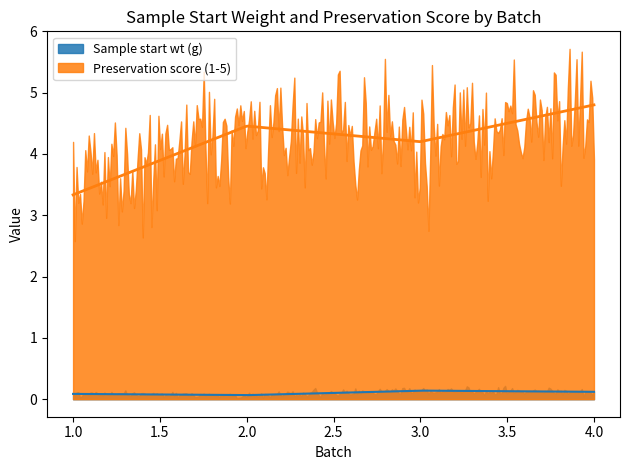

The value of Sample start wt (g) at 8 is 0.0. True or false?

True